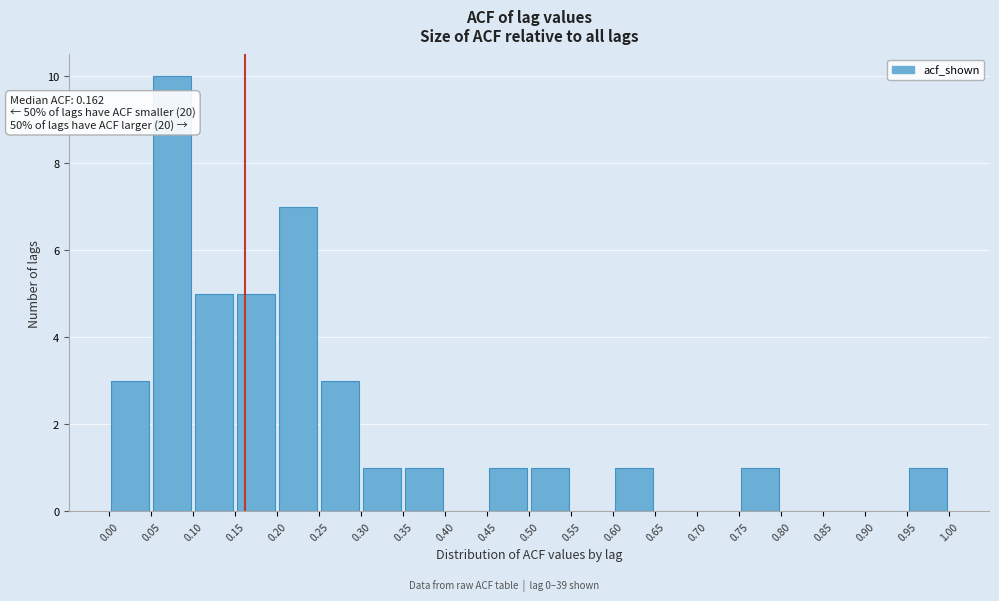

Which range on the x-axis has the tallest bar?

0.05 to 0.10